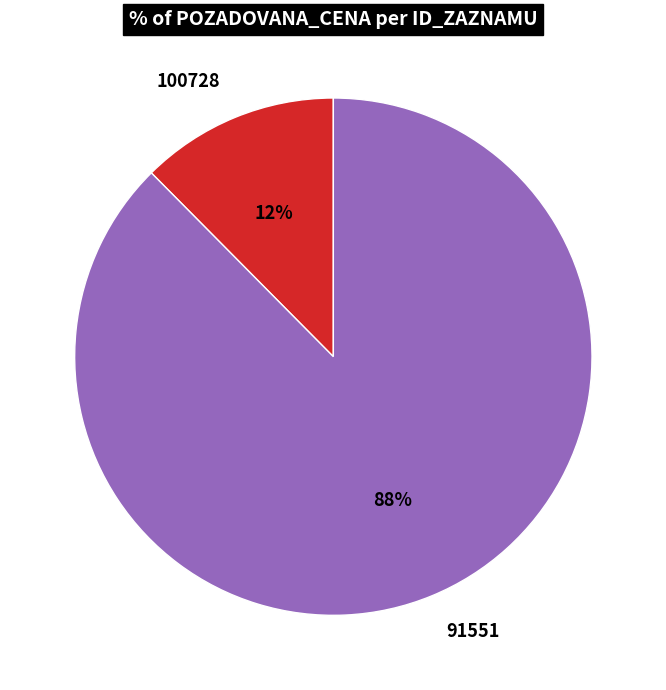

Which category has the smallest portion of the pie?

100728